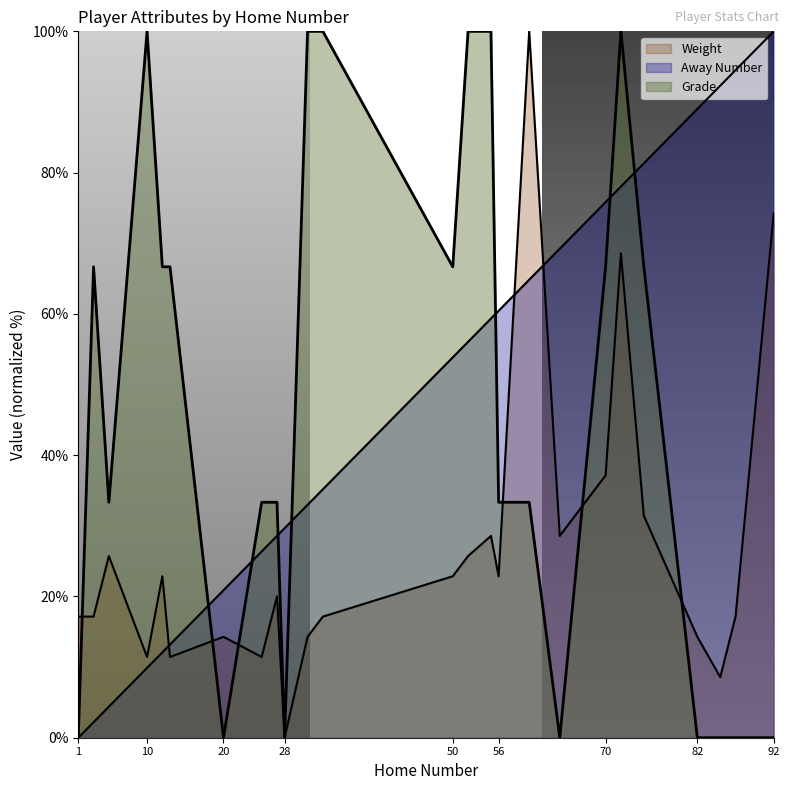

After their last crossing, which series has the higher values: Away Number or Weight?

Away Number